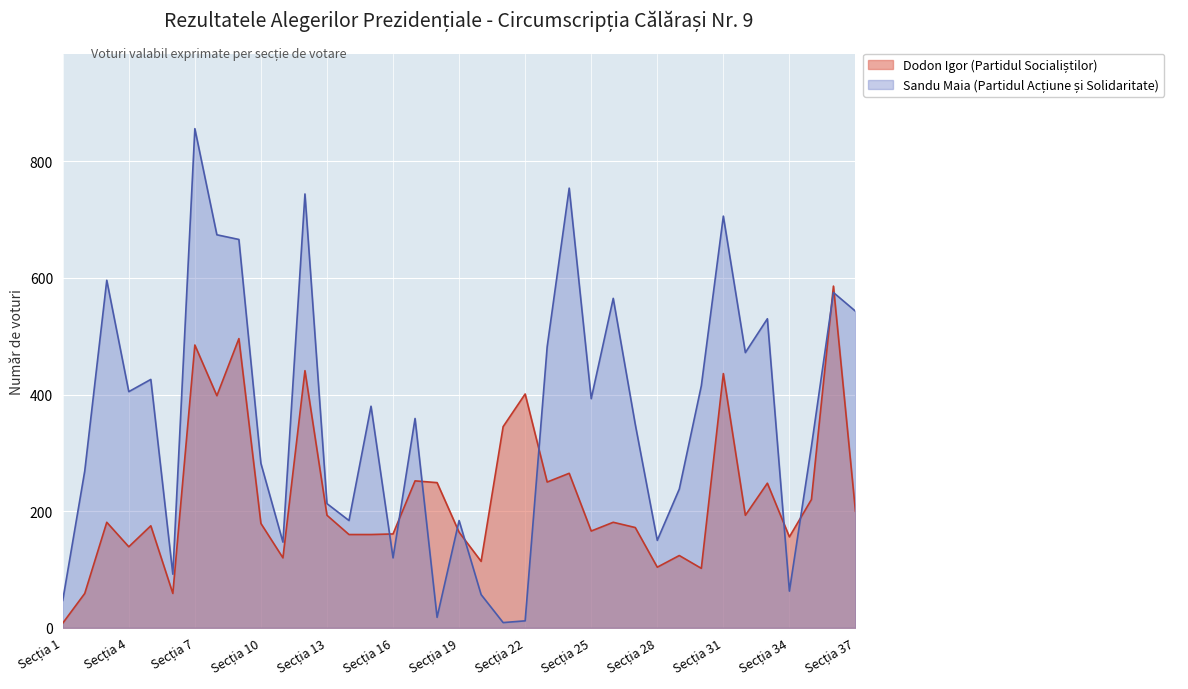

What is the approximate value of Dodon Igor (Partidul Socialiștilor) at 3?

181